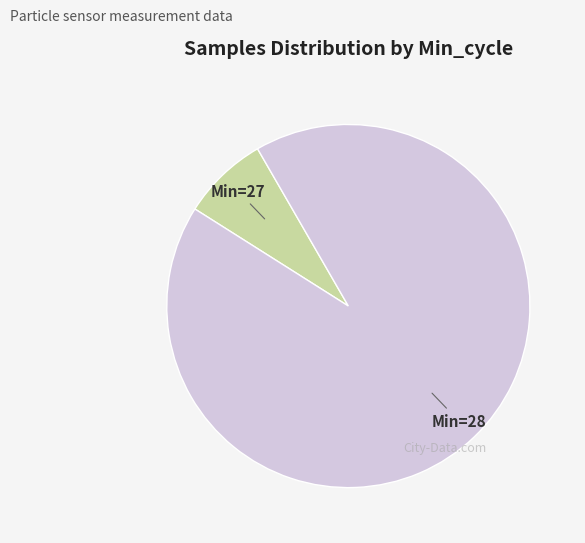

Does any single category account for the majority?

Yes